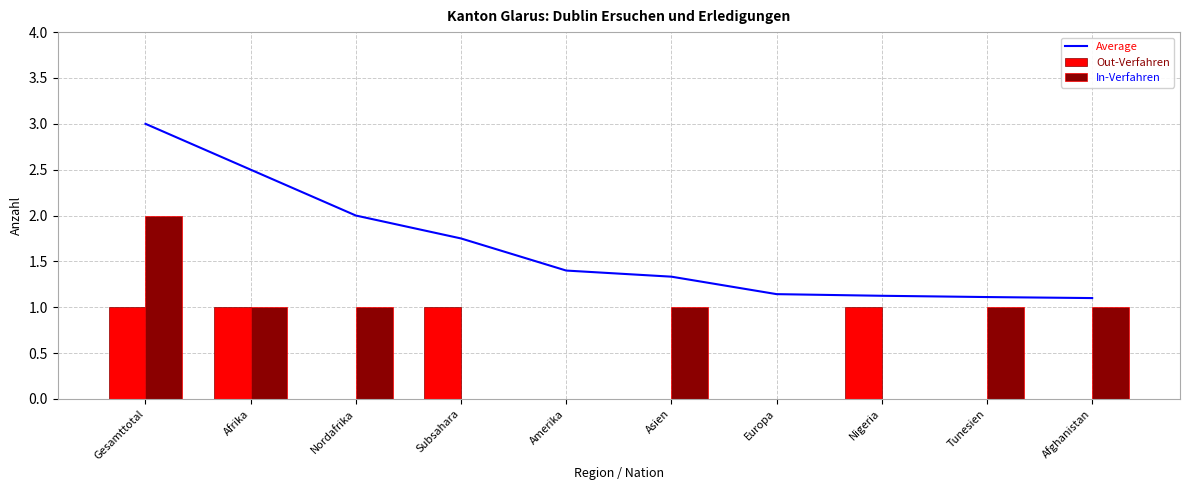

Is the value of In-Verfahren at Afghanistan greater than the value of Out-Verfahren at Amerika?

Yes